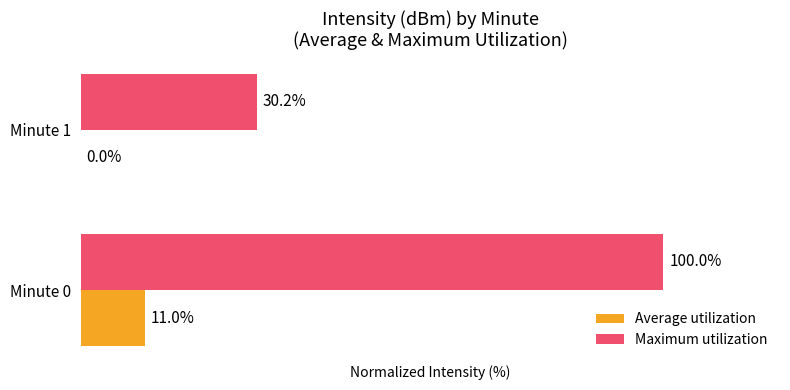

Which series has the largest total across all categories?

Maximum utilization